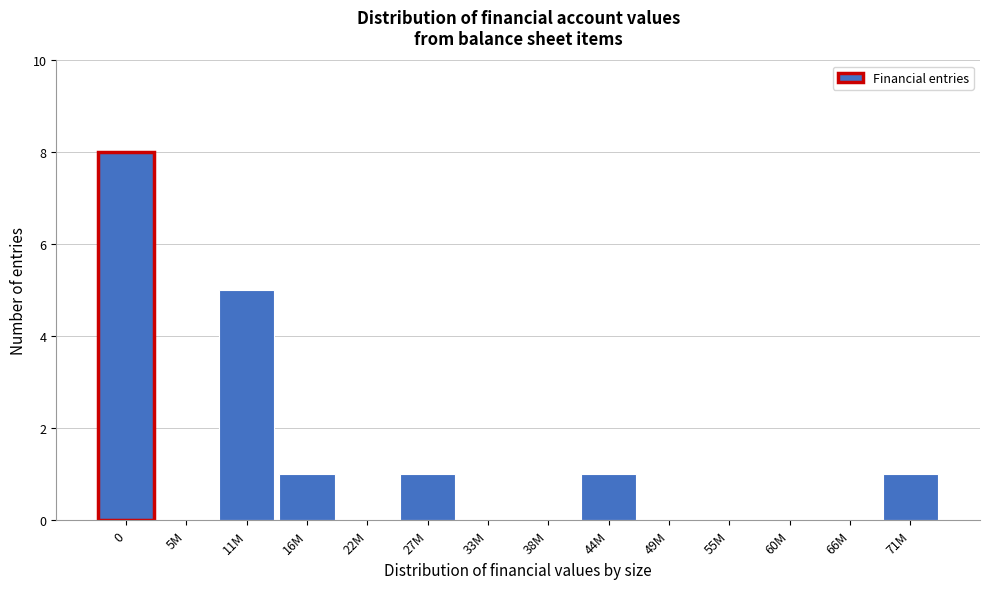

Reading left to right, list all the values displayed in this chart.

0=8	5M=0	11M=5	16M=1	22M=0	27M=1	33M=0	38M=0	44M=1	49M=0	55M=0	60M=0	66M=0	71M=1